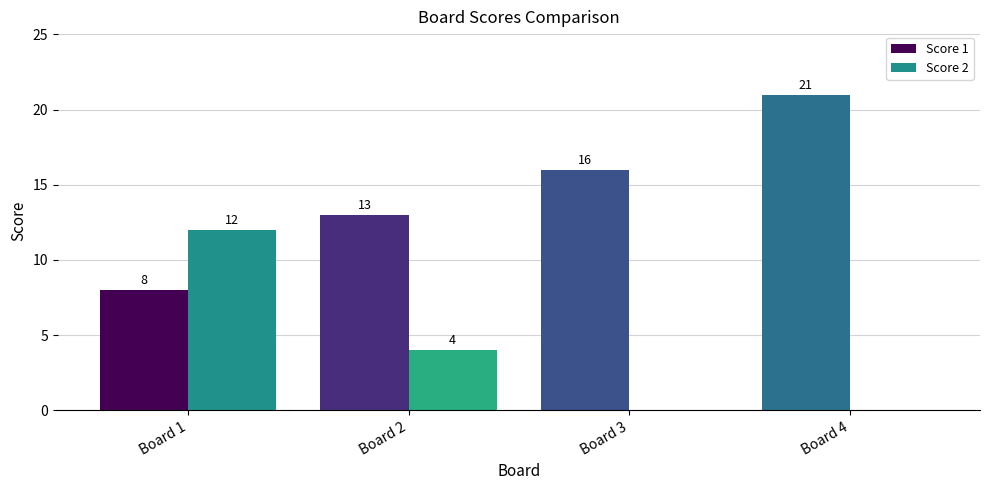

At which label does Score 2 first exceed 4?

Board 1